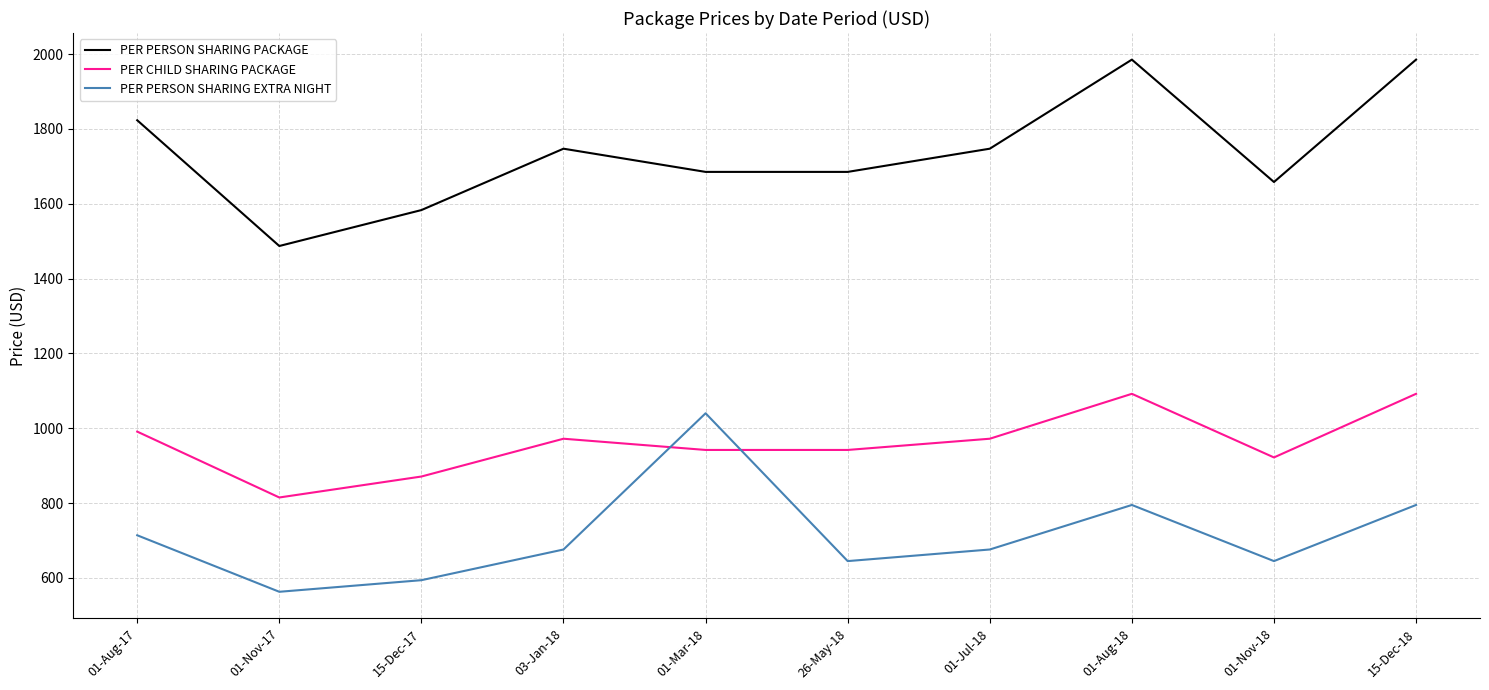

Rank the series at 01-Nov-18 from highest to lowest value.

PER PERSON SHARING PACKAGE, PER CHILD SHARING PACKAGE, PER PERSON SHARING EXTRA NIGHT